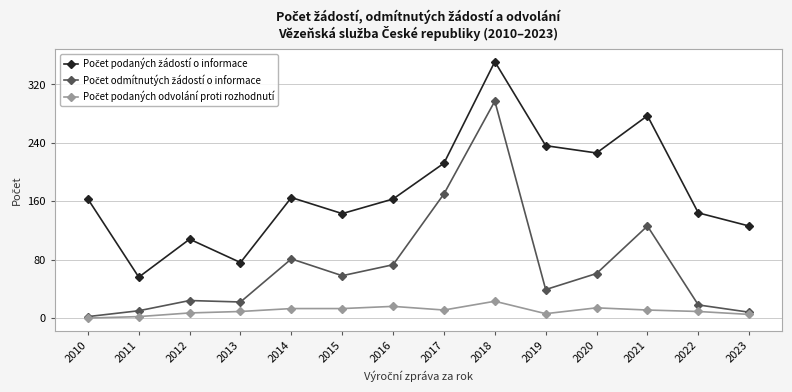

Count the number of categories in the chart.

14